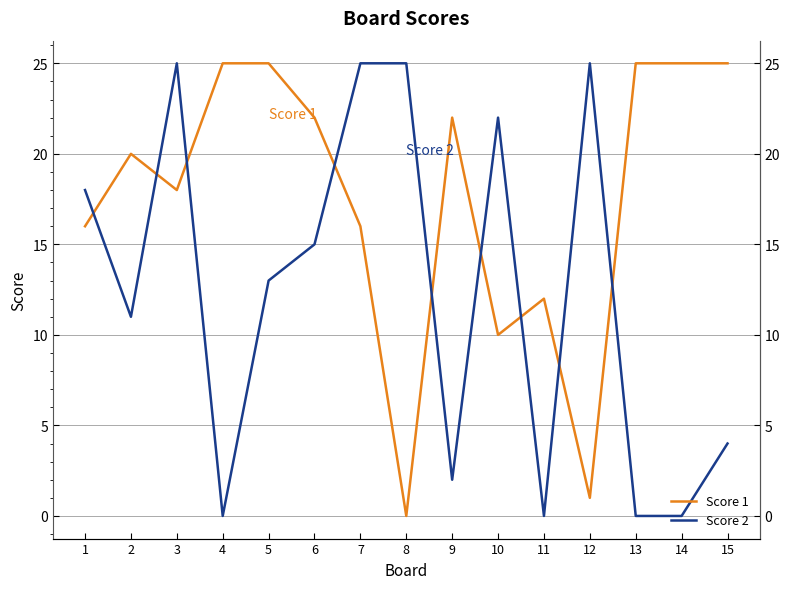

True or false: Score 2 has a value of 25 at 12.

True